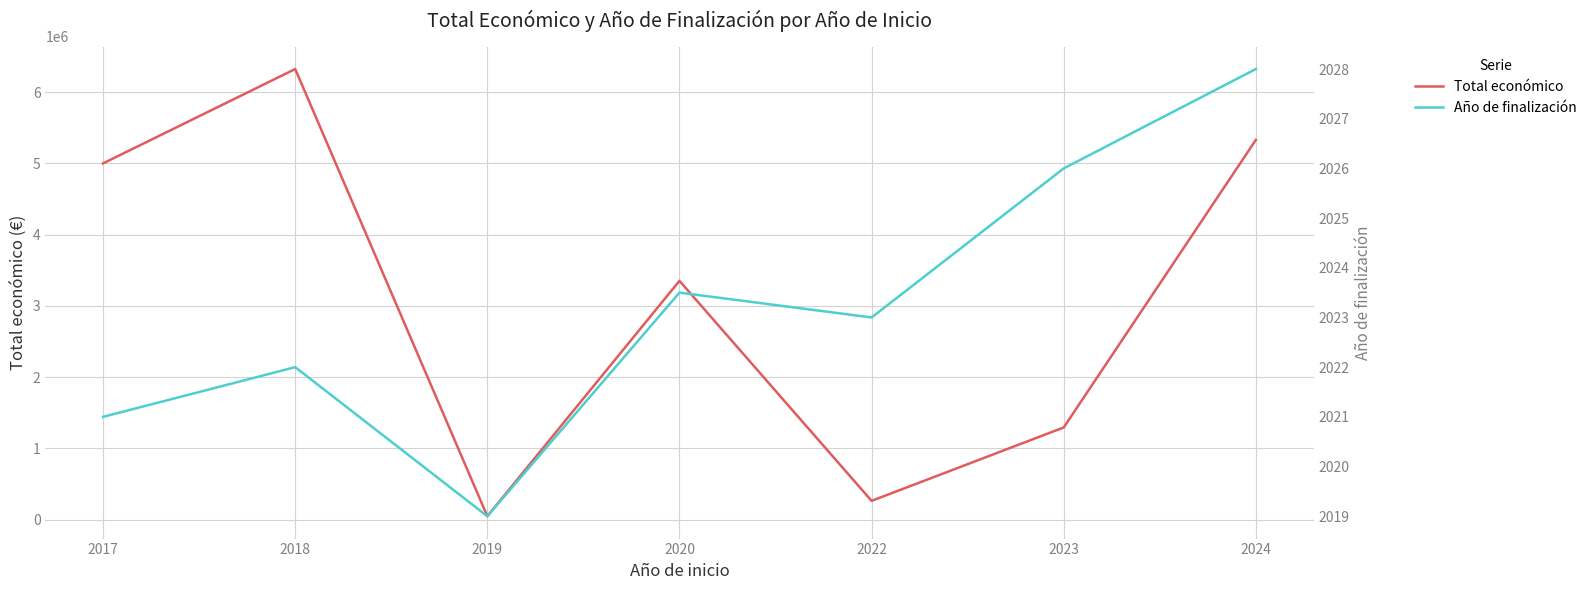

Is this an area chart (filled region under the line)?

No